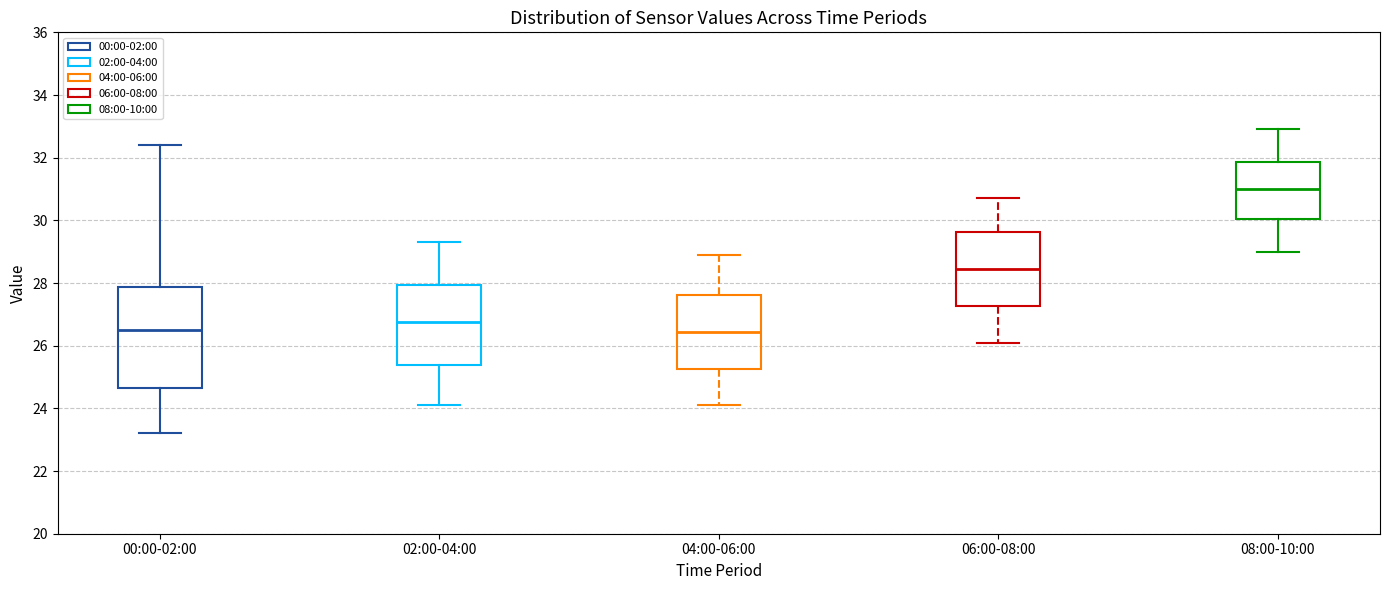

Comparing the boxes themselves (not the whiskers), which one is the tallest?

00:00-02:00